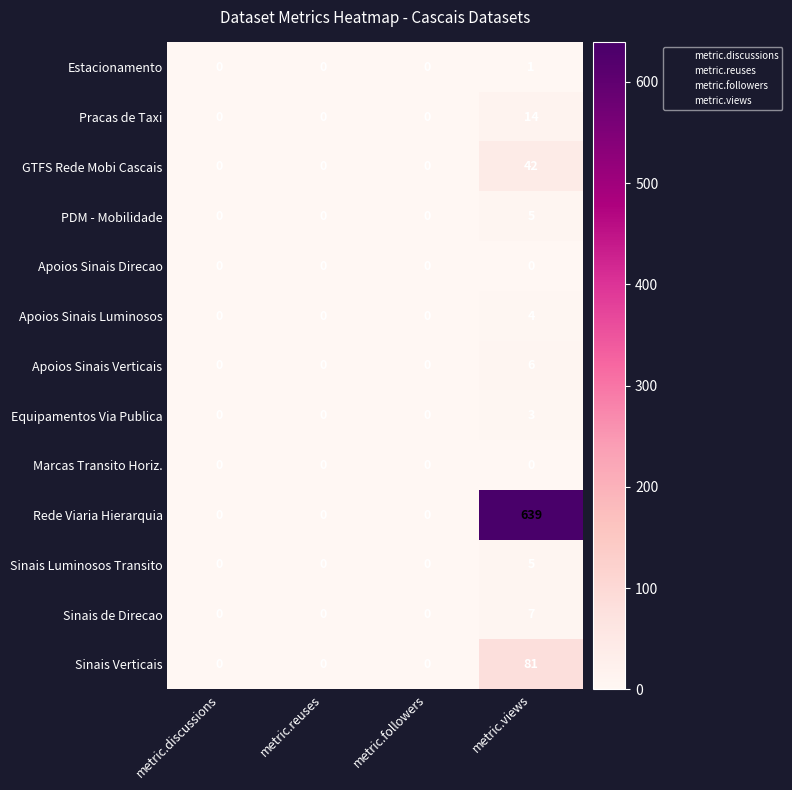

True or false: Apoios Sinais Direcao has a value of 0 at metric.discussions.

True